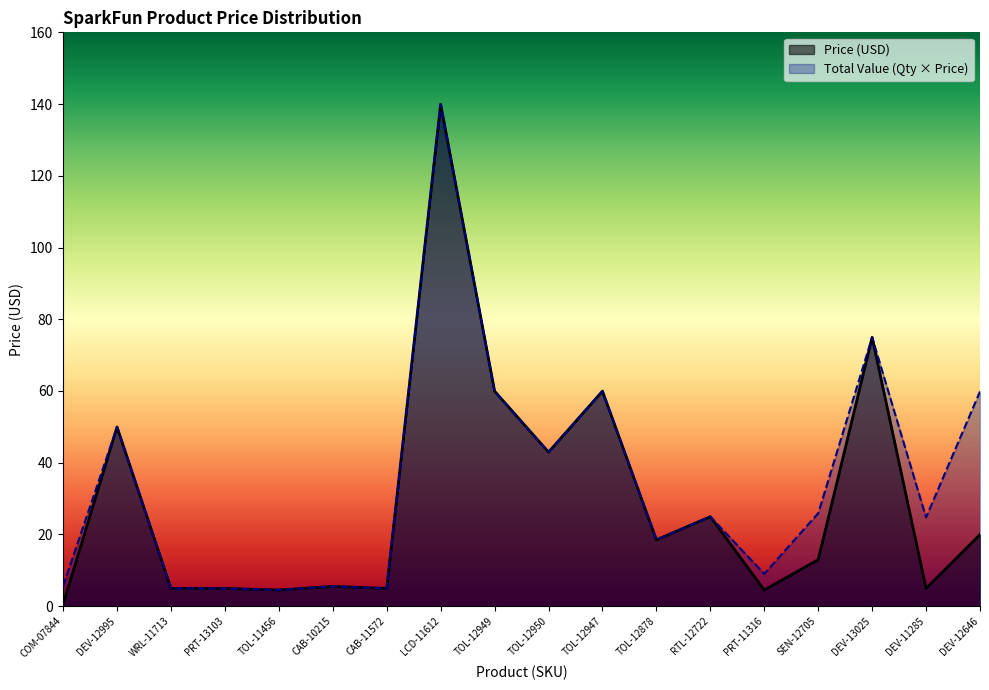

At which category is the sum across all series the highest?

LCD-11612